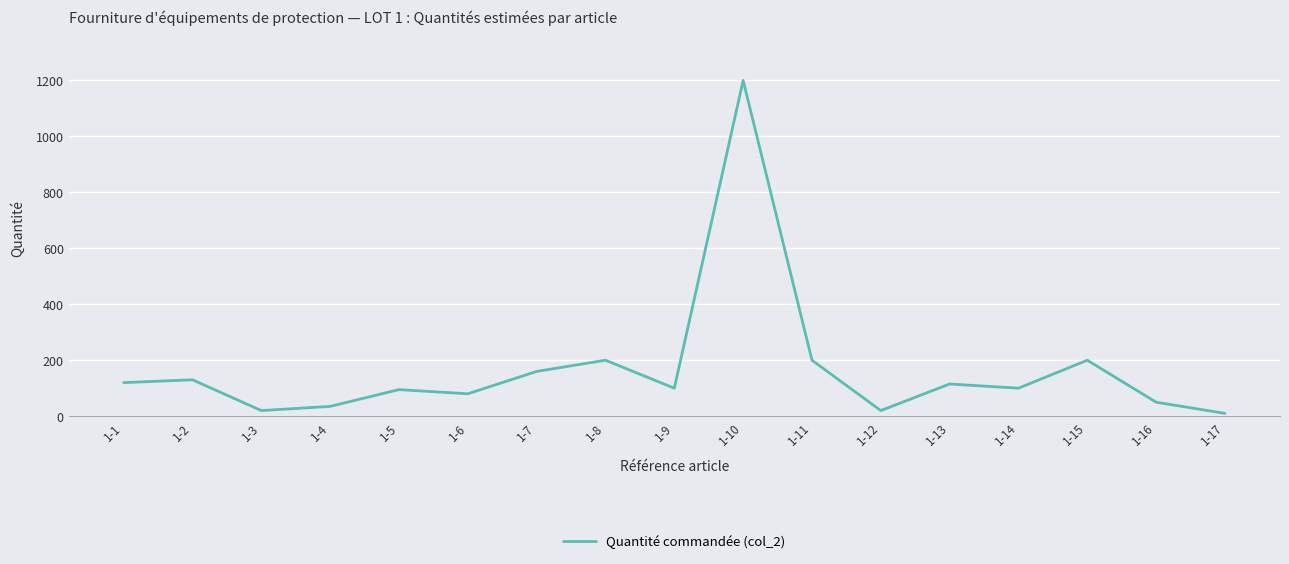

Is it true that the value at 1-16 is 50?

True